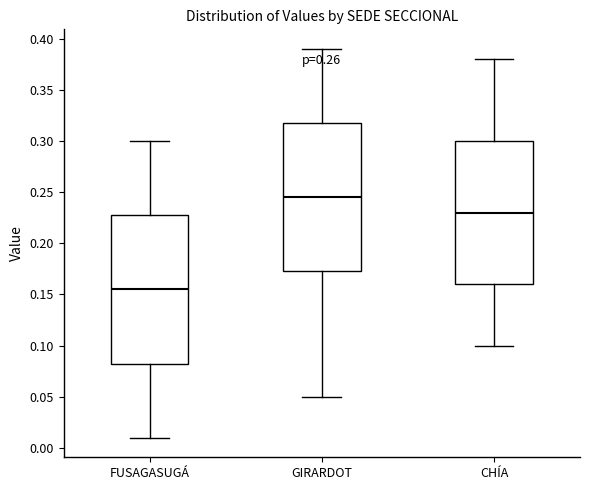

Reading left to right, transcribe this box plot: for each box, give where its median line is, the range the box spans, and where its two whiskers end, as read against the y-axis. The values are not printed on the chart, so give them approximately, as read against the axis.

FUSAGASUGÁ: median 0.155, box 0.085 to 0.230, whiskers 0.010 to 0.300
GIRARDOT: median 0.245, box 0.175 to 0.320, whiskers 0.050 to 0.390
CHÍA: median 0.230, box 0.160 to 0.300, whiskers 0.100 to 0.380